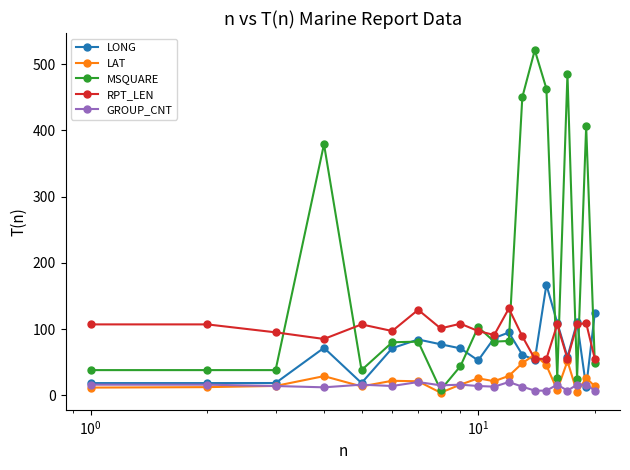

What is the value of the GROUP_CNT point at the 12th from the left?

20.0